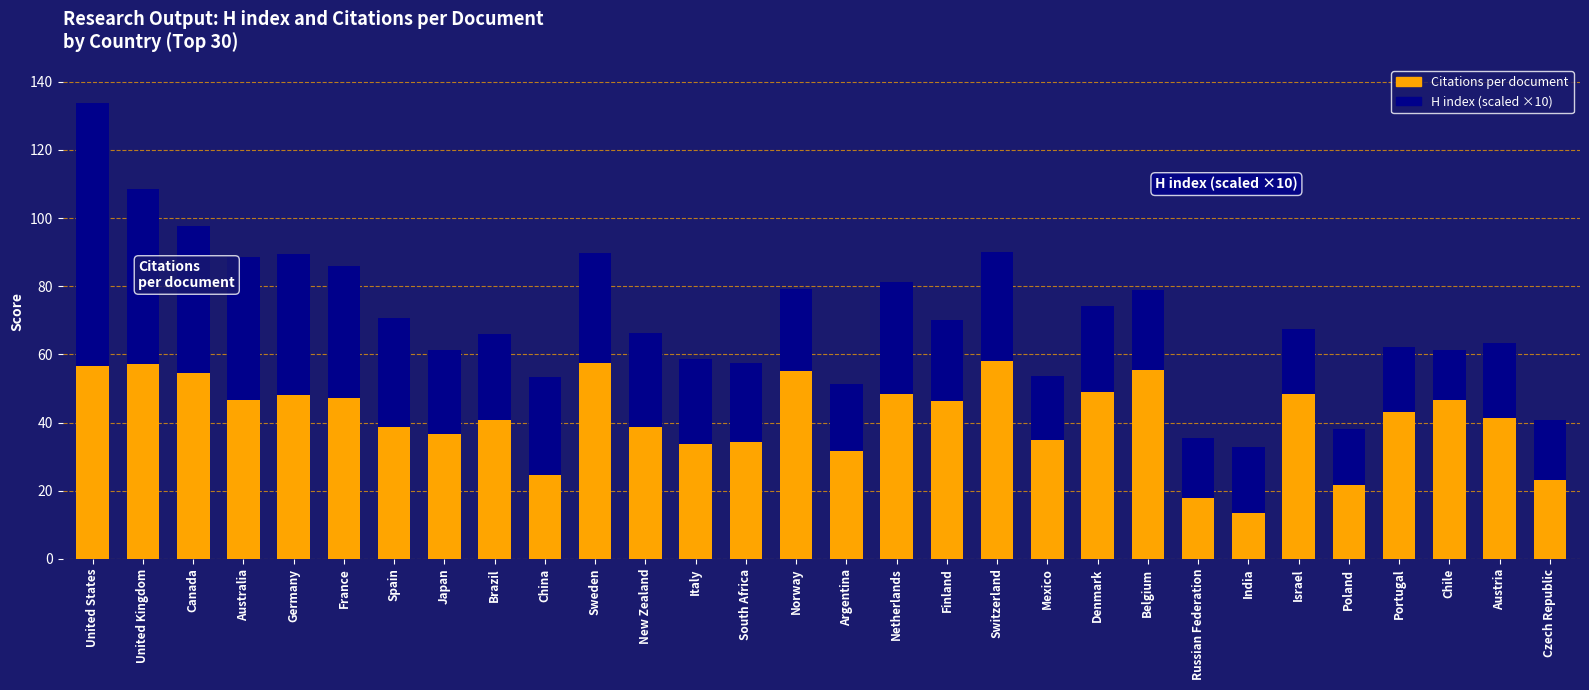

What is the total value across all series at Switzerland?

90.0